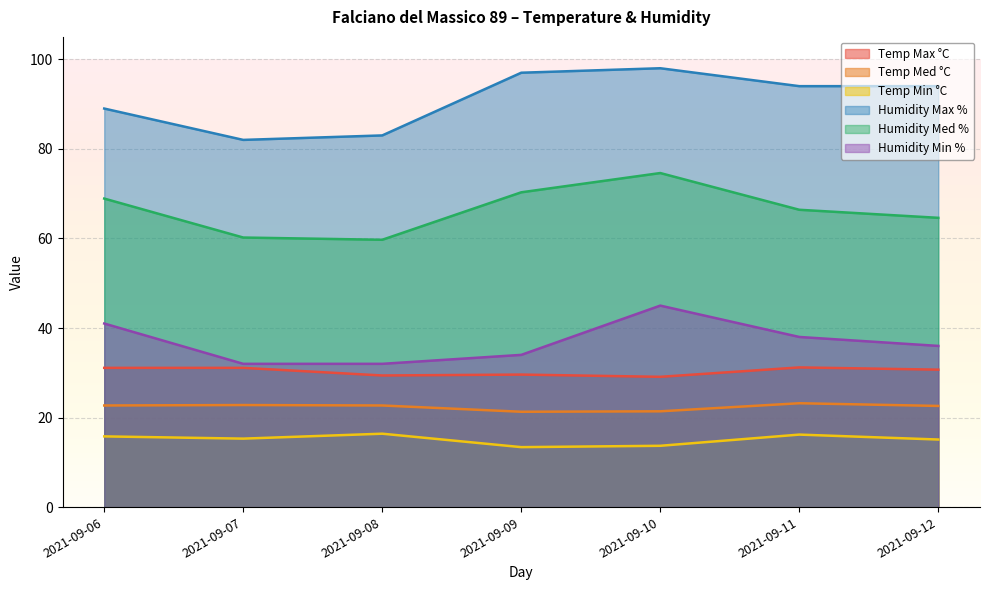

Reading left to right, list all the values displayed in this chart.

Temp Max °C: 2021-09-06=31.1	2021-09-07=31.1	2021-09-08=29.4	2021-09-09=29.6	2021-09-10=29.1	2021-09-11=31.2	2021-09-12=30.7
Temp Med °C: 2021-09-06=22.7	2021-09-07=22.8	2021-09-08=22.7	2021-09-09=21.3	2021-09-10=21.4	2021-09-11=23.2	2021-09-12=22.6
Temp Min °C: 2021-09-06=15.8	2021-09-07=15.3	2021-09-08=16.4	2021-09-09=13.4	2021-09-10=13.7	2021-09-11=16.2	2021-09-12=15.1
Humidity Max %: 2021-09-06=89.0	2021-09-07=82.0	2021-09-08=83.0	2021-09-09=97.0	2021-09-10=98.0	2021-09-11=94.0	2021-09-12=94.0
Humidity Med %: 2021-09-06=68.9	2021-09-07=60.2	2021-09-08=59.7	2021-09-09=70.3	2021-09-10=74.6	2021-09-11=66.4	2021-09-12=64.6
Humidity Min %: 2021-09-06=41.0	2021-09-07=32.0	2021-09-08=32.0	2021-09-09=34.0	2021-09-10=45.0	2021-09-11=38.0	2021-09-12=36.0